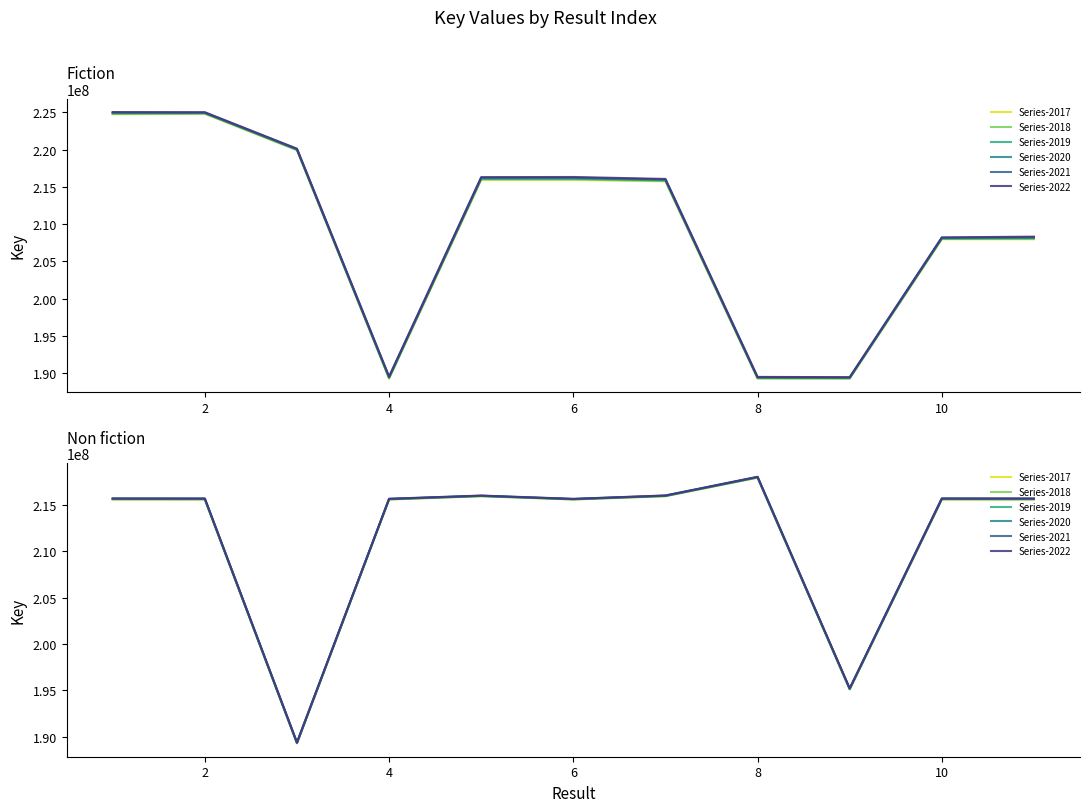

Rank the series by their maximum value, from lowest to highest.

Series-2017, Series-2018, Series-2019, Series-2020, Series-2021, Series-2022